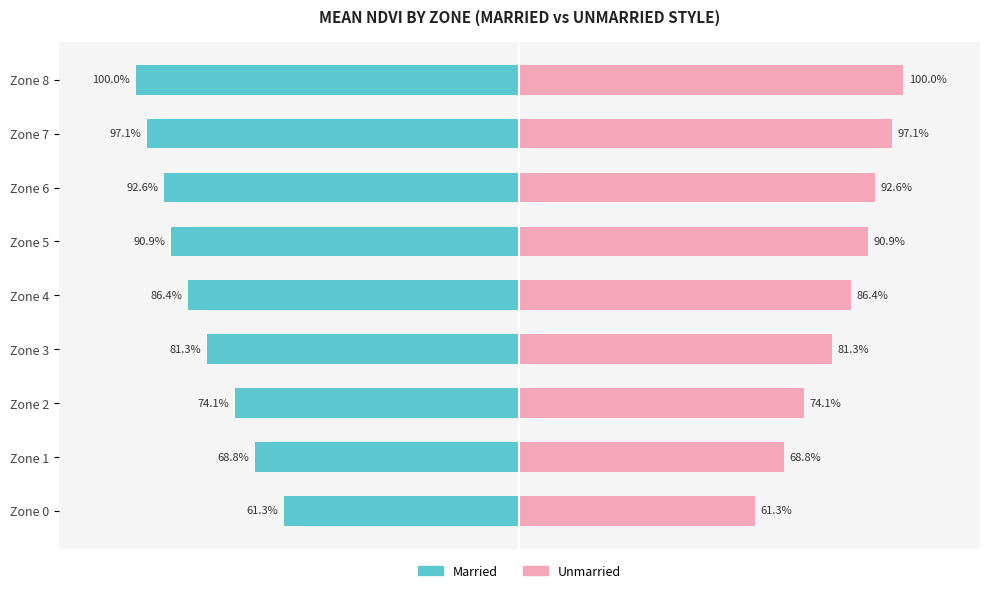

Reading left to right, transcribe all the data shown in this chart.

Married: -61.3	-68.8	-74.1	-81.3	-86.4	-90.9	-92.6	-97.1	-100.0
Unmarried: 61.3	68.8	74.1	81.3	86.4	90.9	92.6	97.1	100.0